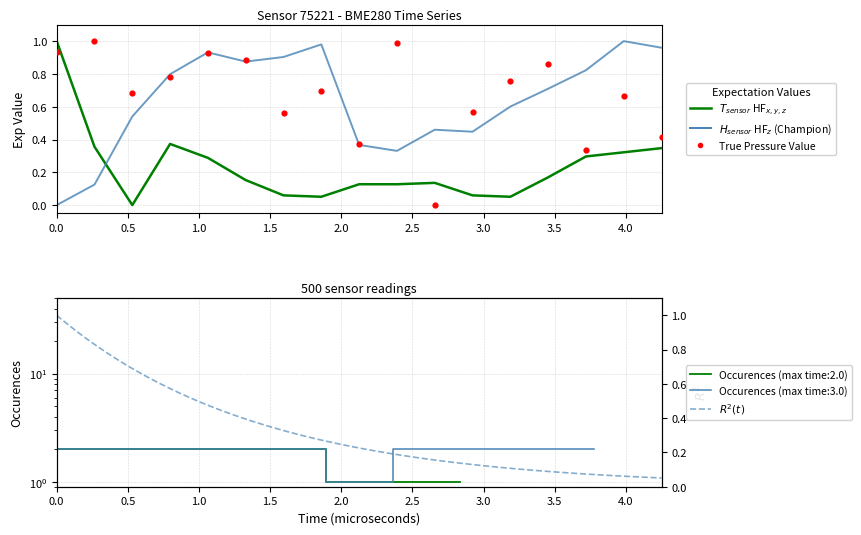

Which series has the largest total across all categories?

humidity